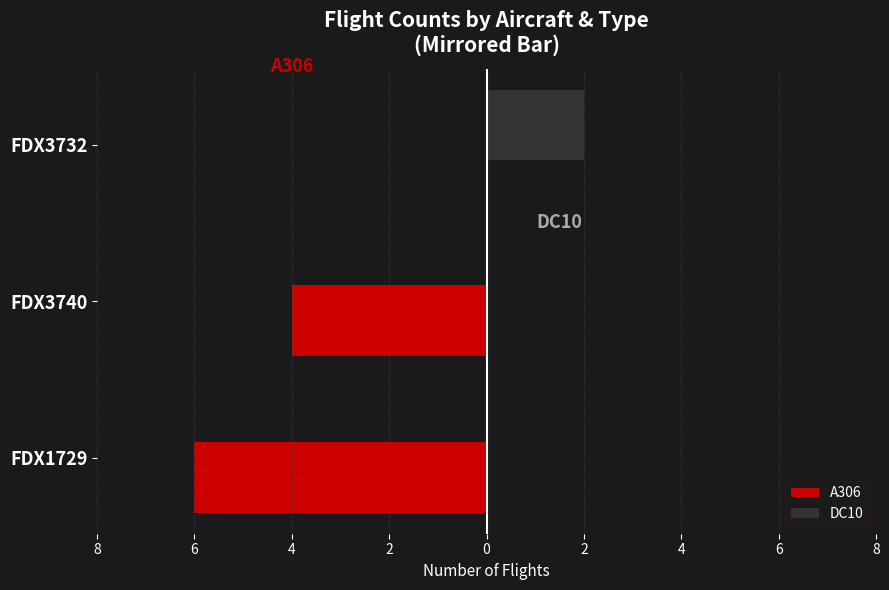

What are all the series names shown in the legend?

A306, DC10